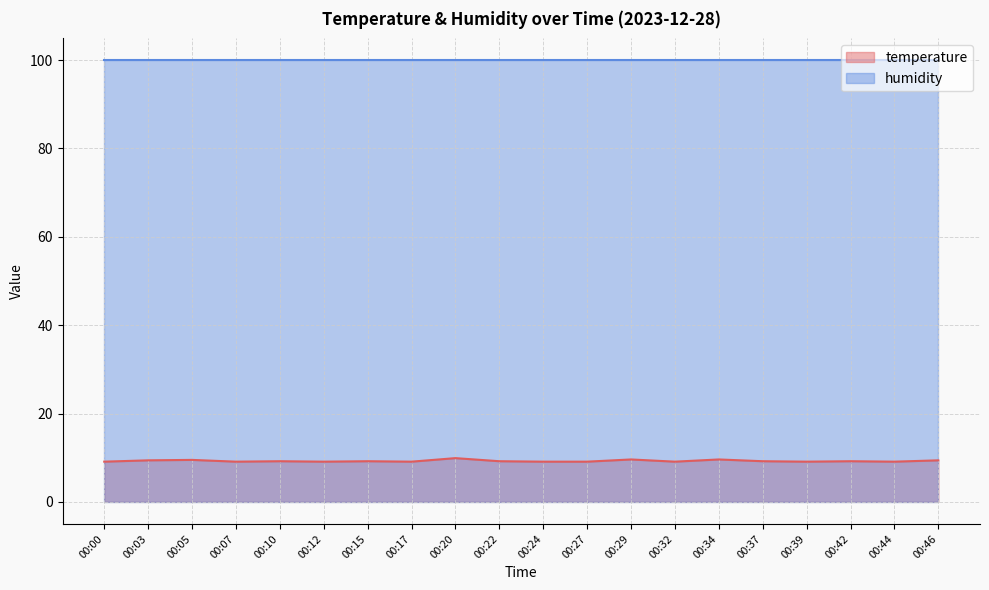

The chart shows a value of 9.1 at 00:12. True or false?

True